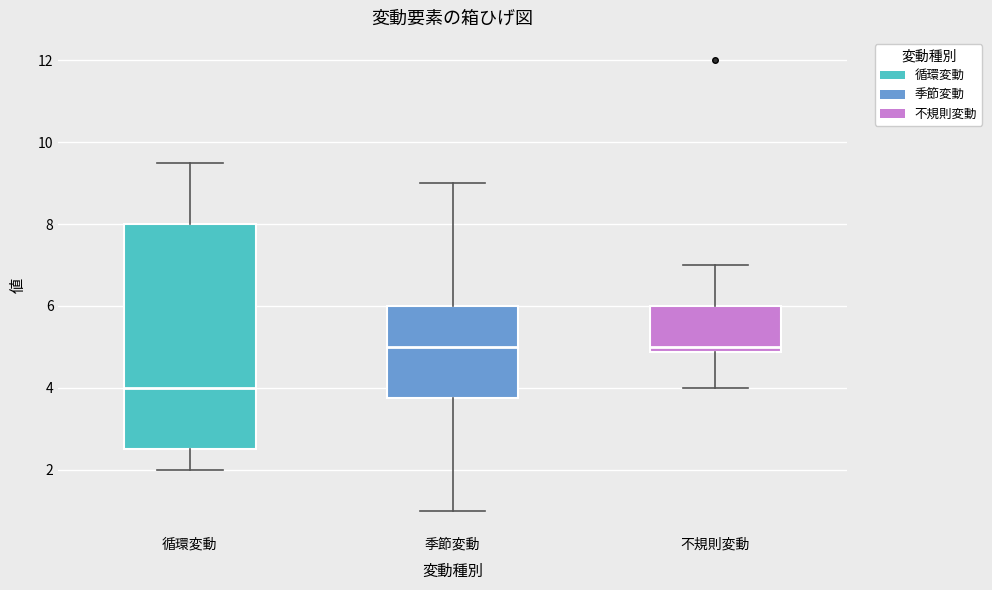

Comparing the boxes themselves (not the whiskers), which one is the tallest?

循環変動